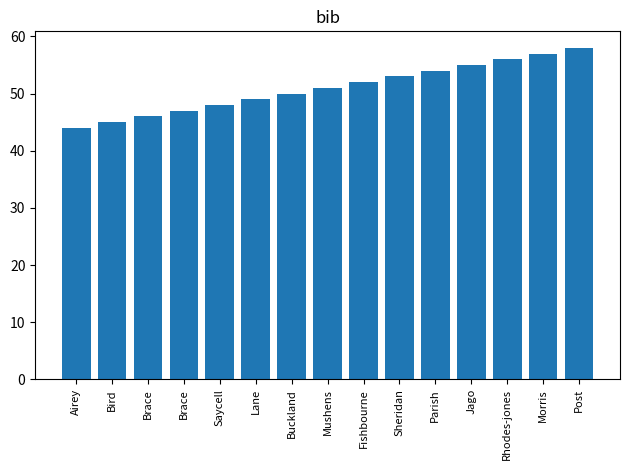

How many bars are there in total?

15